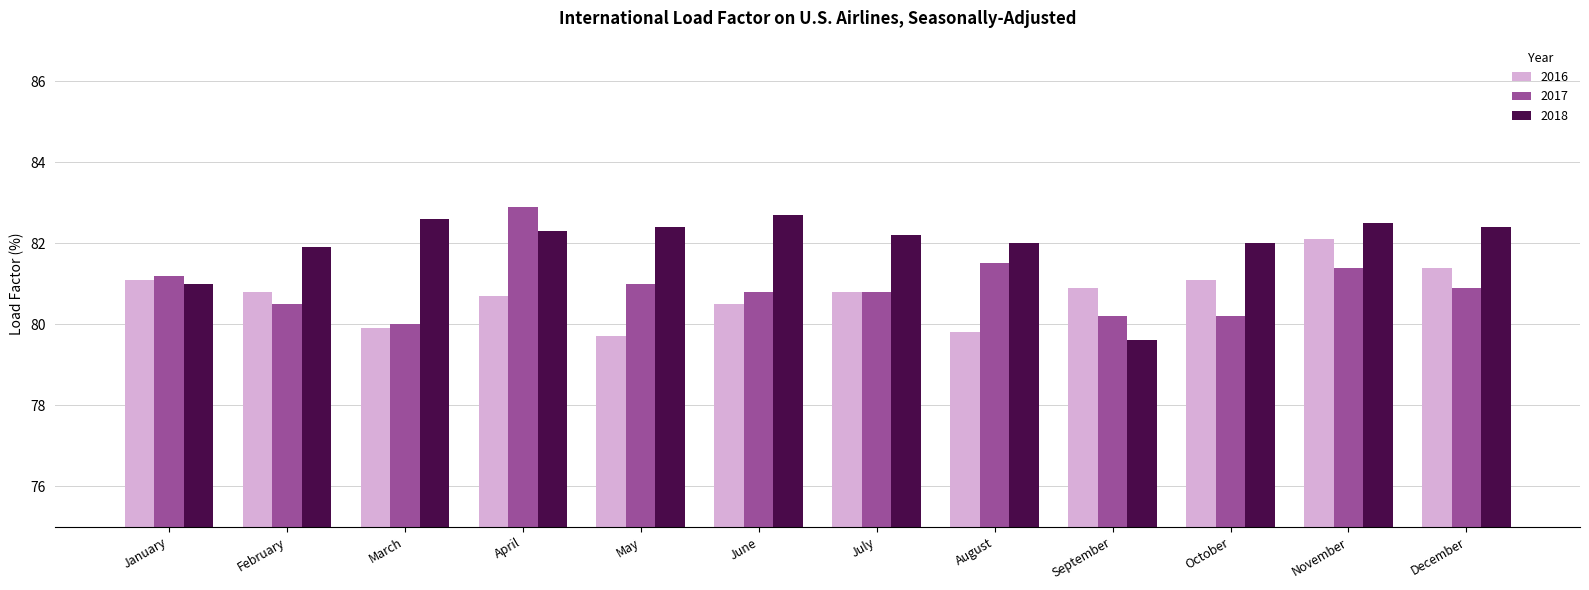

Which series has the widest spread of values?

2018